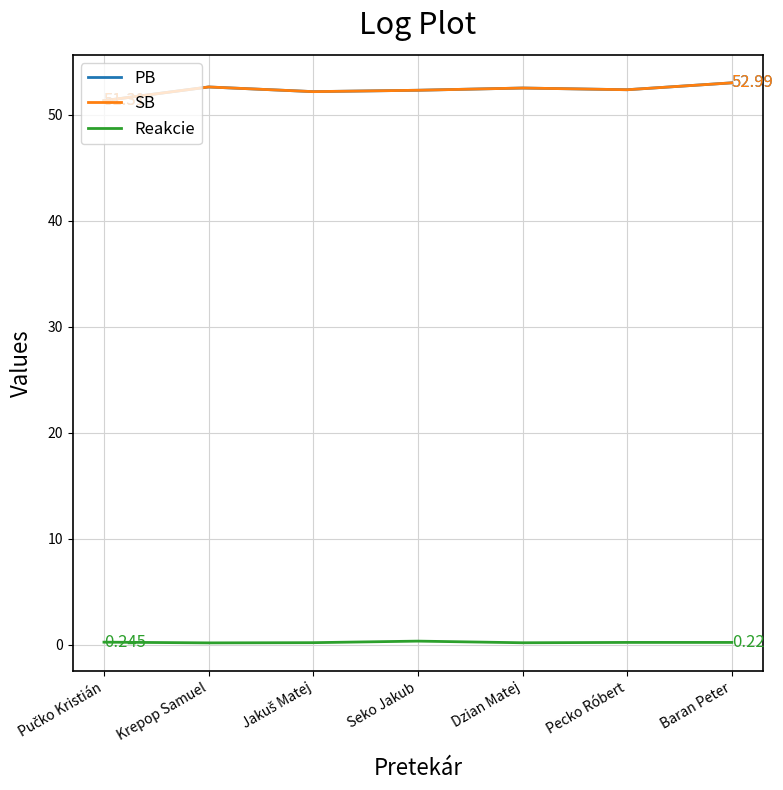

The value of Reakcie at Pecko Róbert is 0.2. True or false?

True